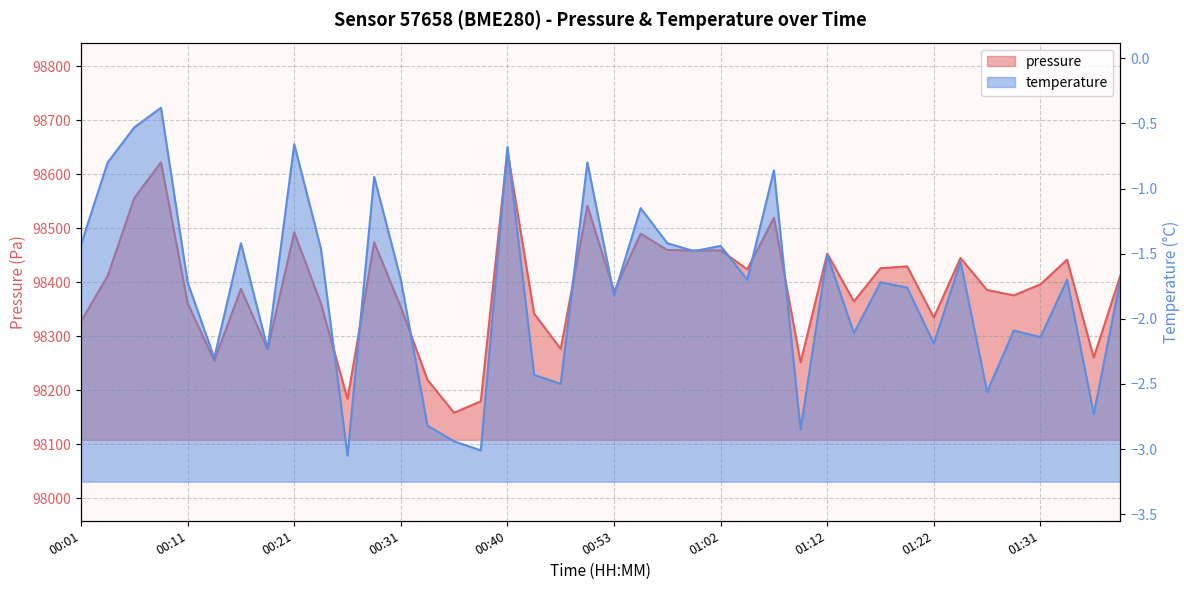

How many lines are shown in the chart?

2